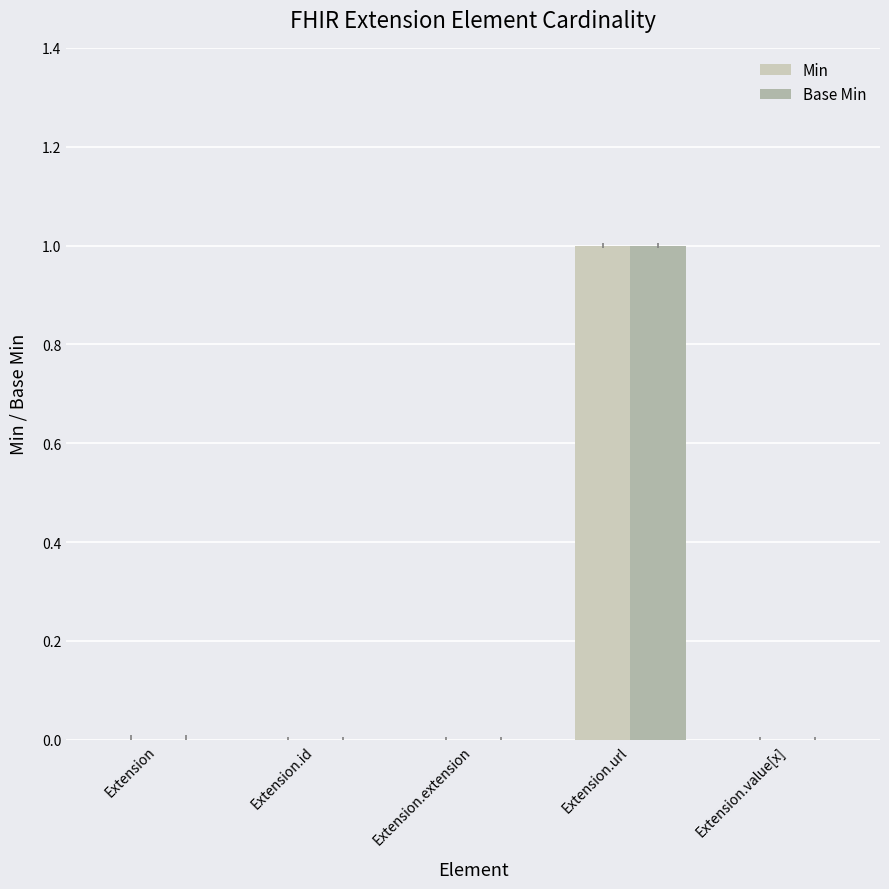

What value does the Min series have at Extension.url?

1